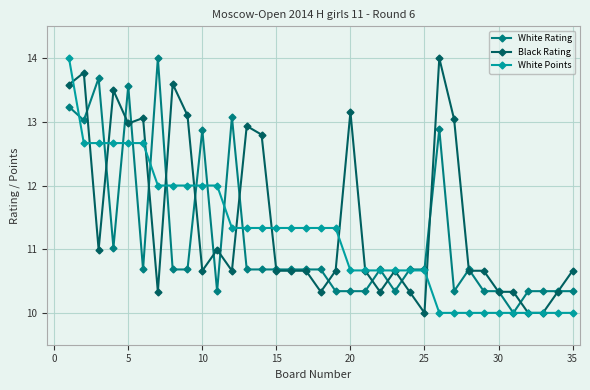

True or false: White Rating has more than 1 points higher than both neighbors.

True